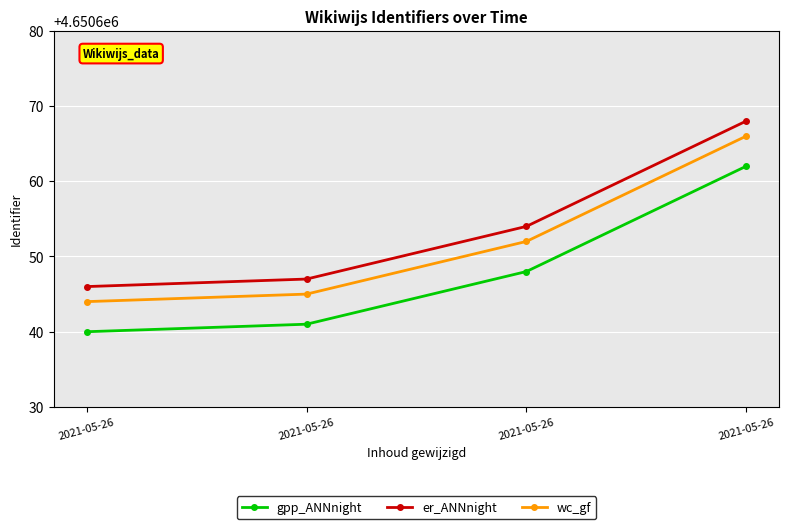

Is it true that er_ANNnight equals 4650654 at 2021-05-26?

True